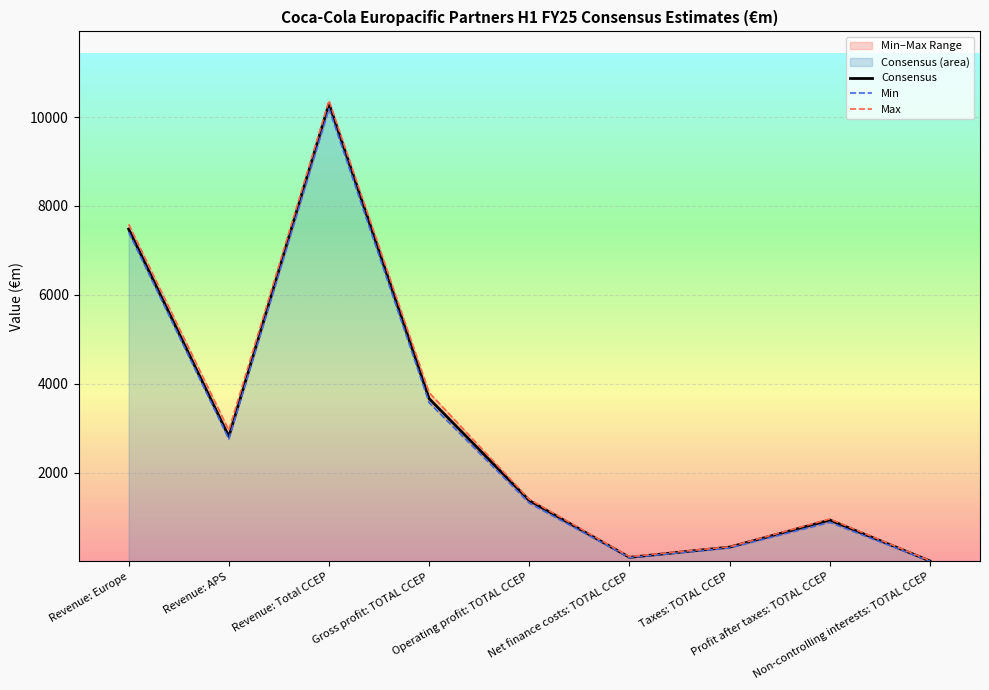

True or false: Min and Consensus cross at least once.

False